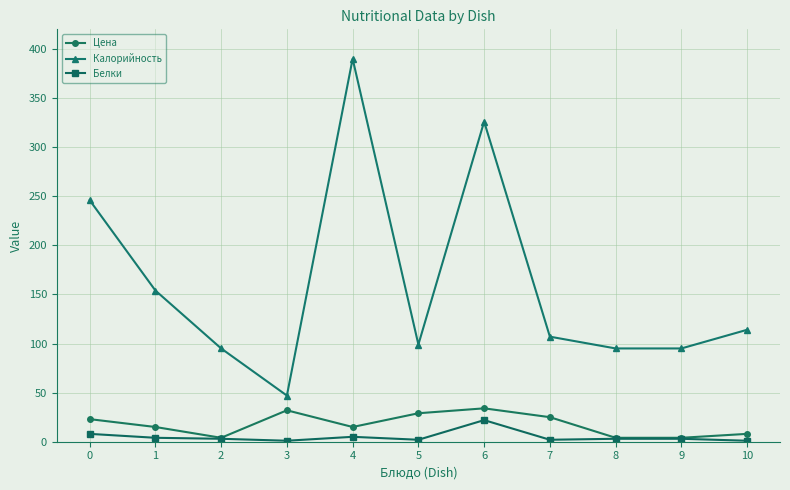

Is the value of Цена at 0 greater than the value of Калорийность at 5?

No